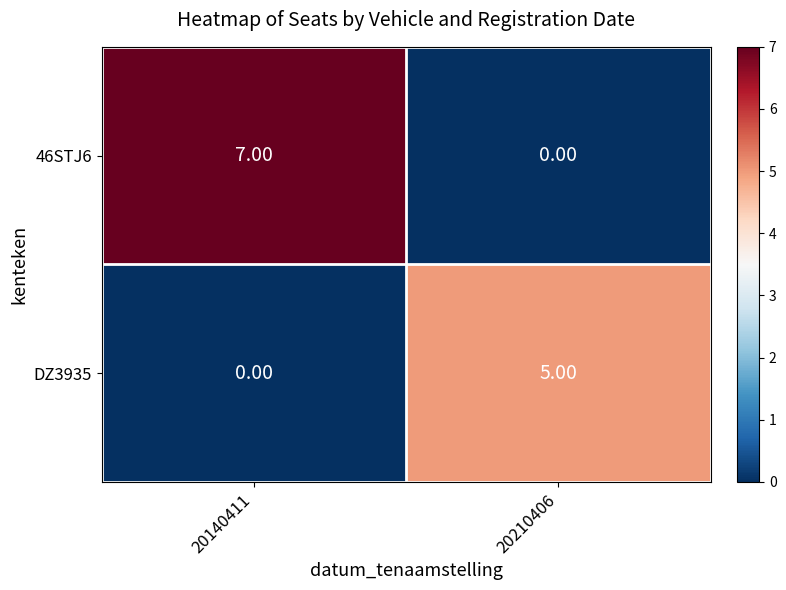

Which series changed the most between 20140411 and 20210406?

46STJ6